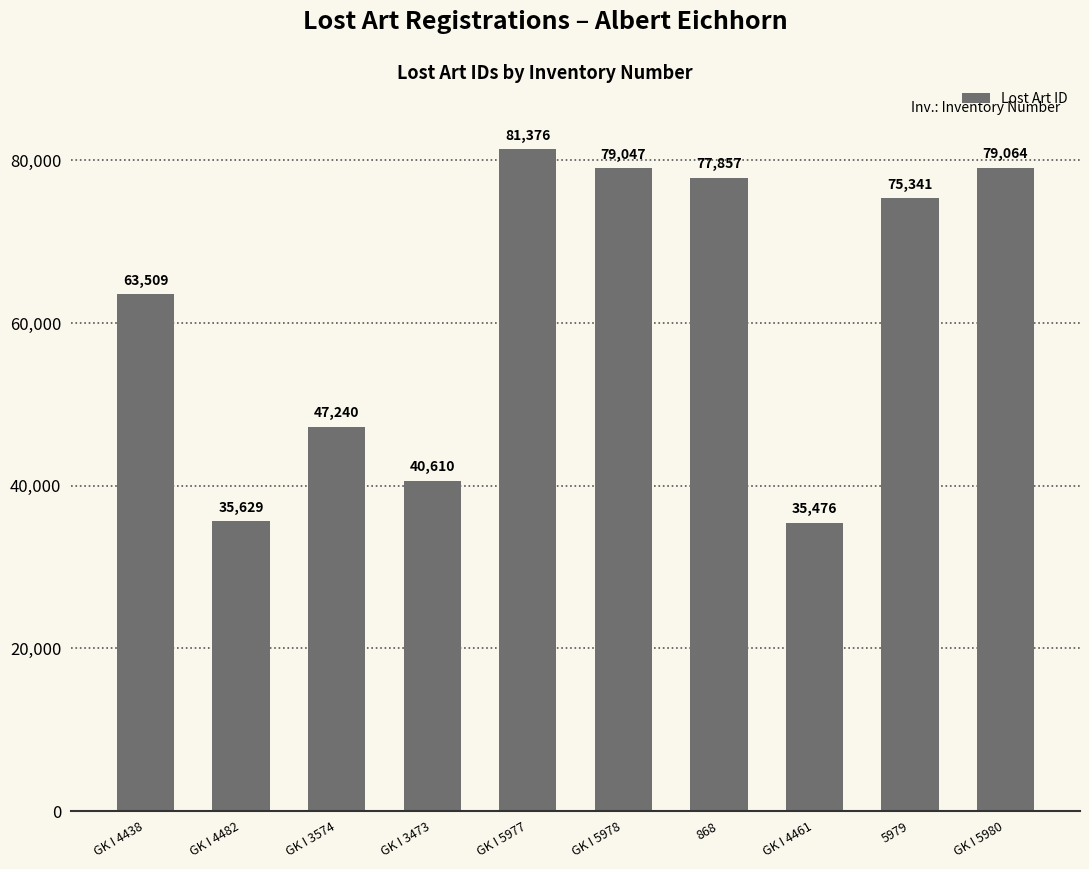

Does the chart contain any negative values?

No